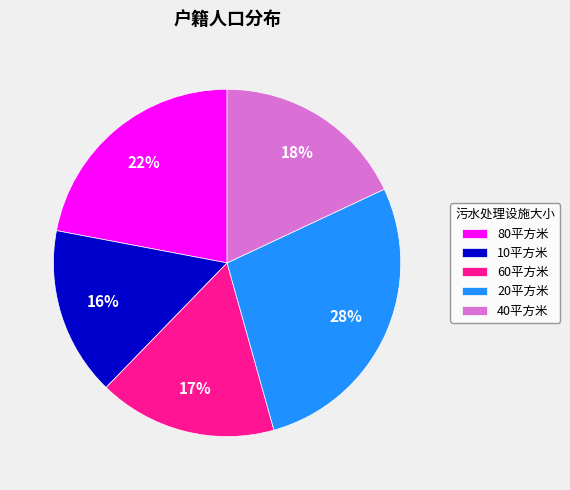

Combined, do 20平方米 and 60平方米 account for over 50%?

No